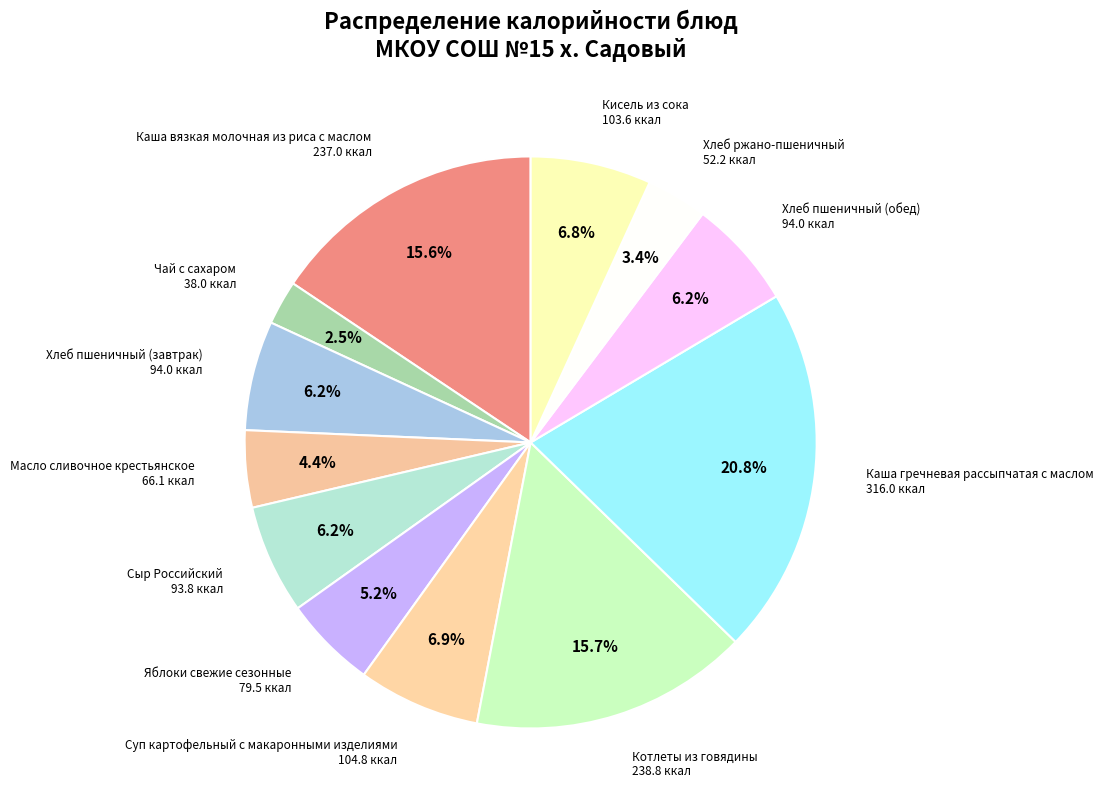

Count the number of slices in the pie.

12